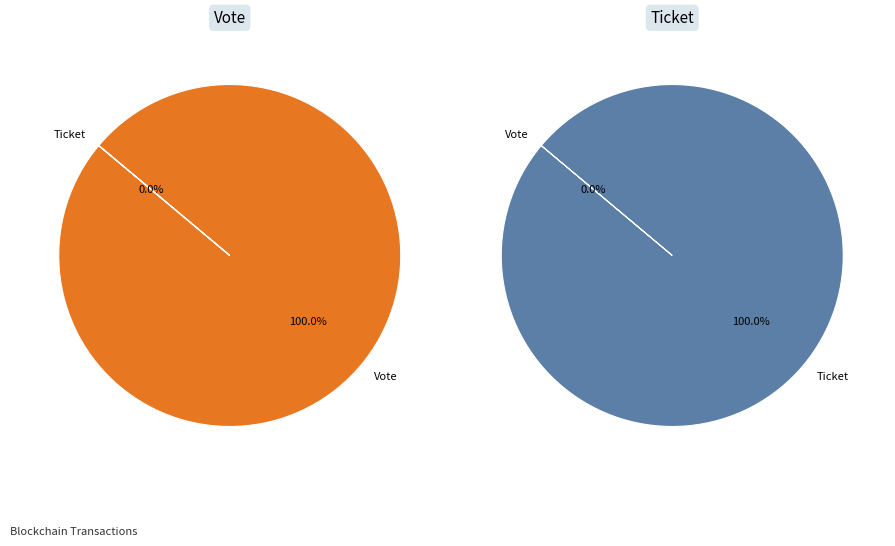

What is the change in value from Vote tx (io_index=1) to Ticket tx (io_index=0)?

-1